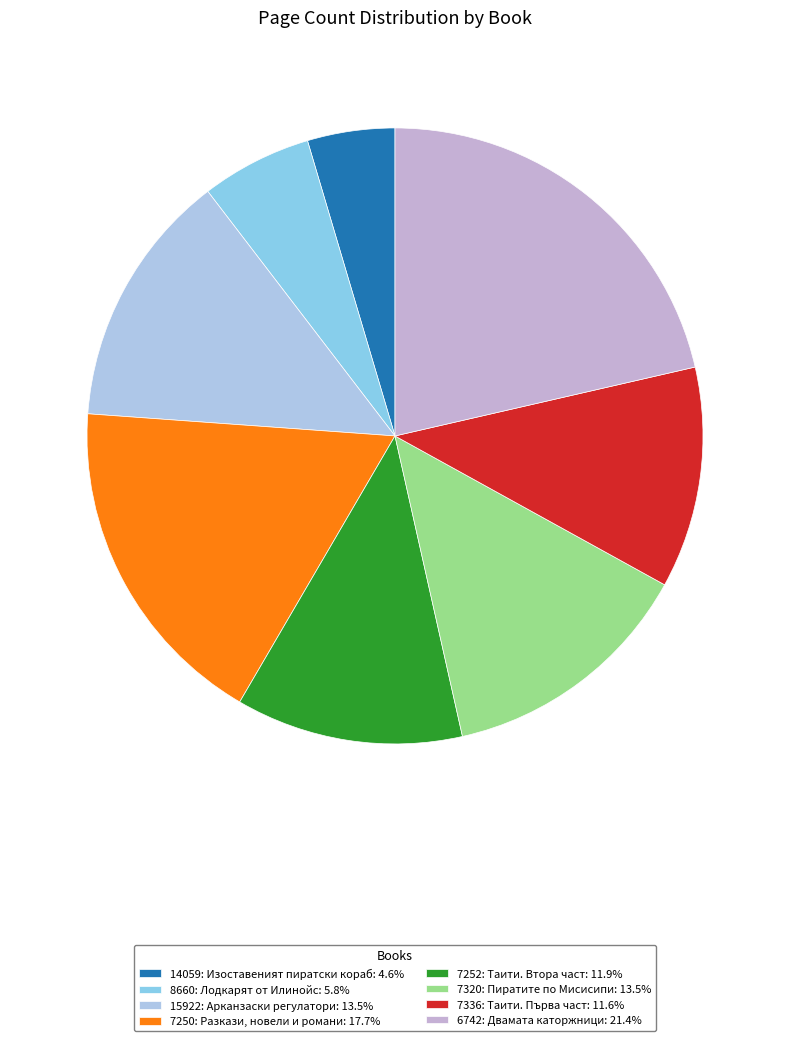

How many slices are in this pie chart?

8